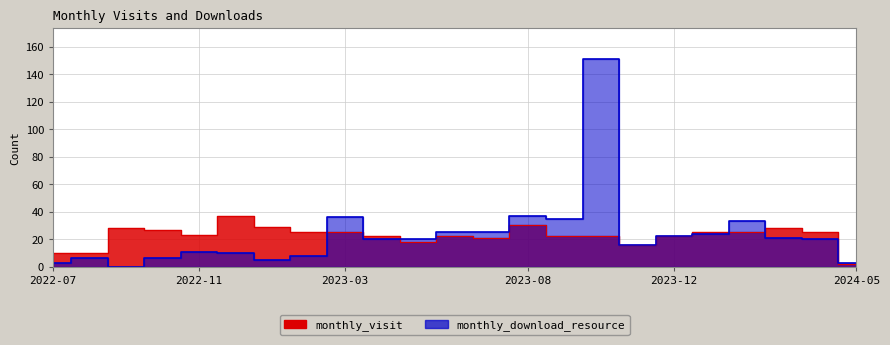

Which series has the widest spread of values?

monthly_download_resource